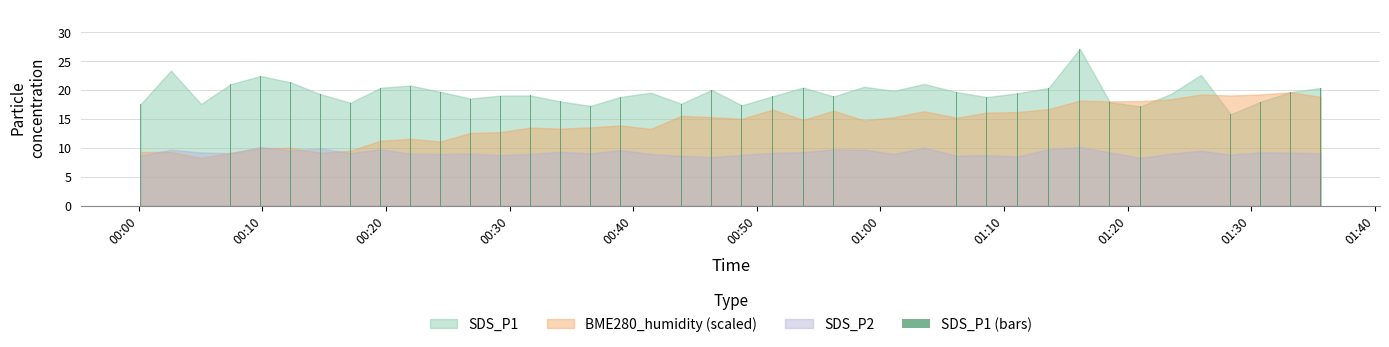

What is the average value?

19.5